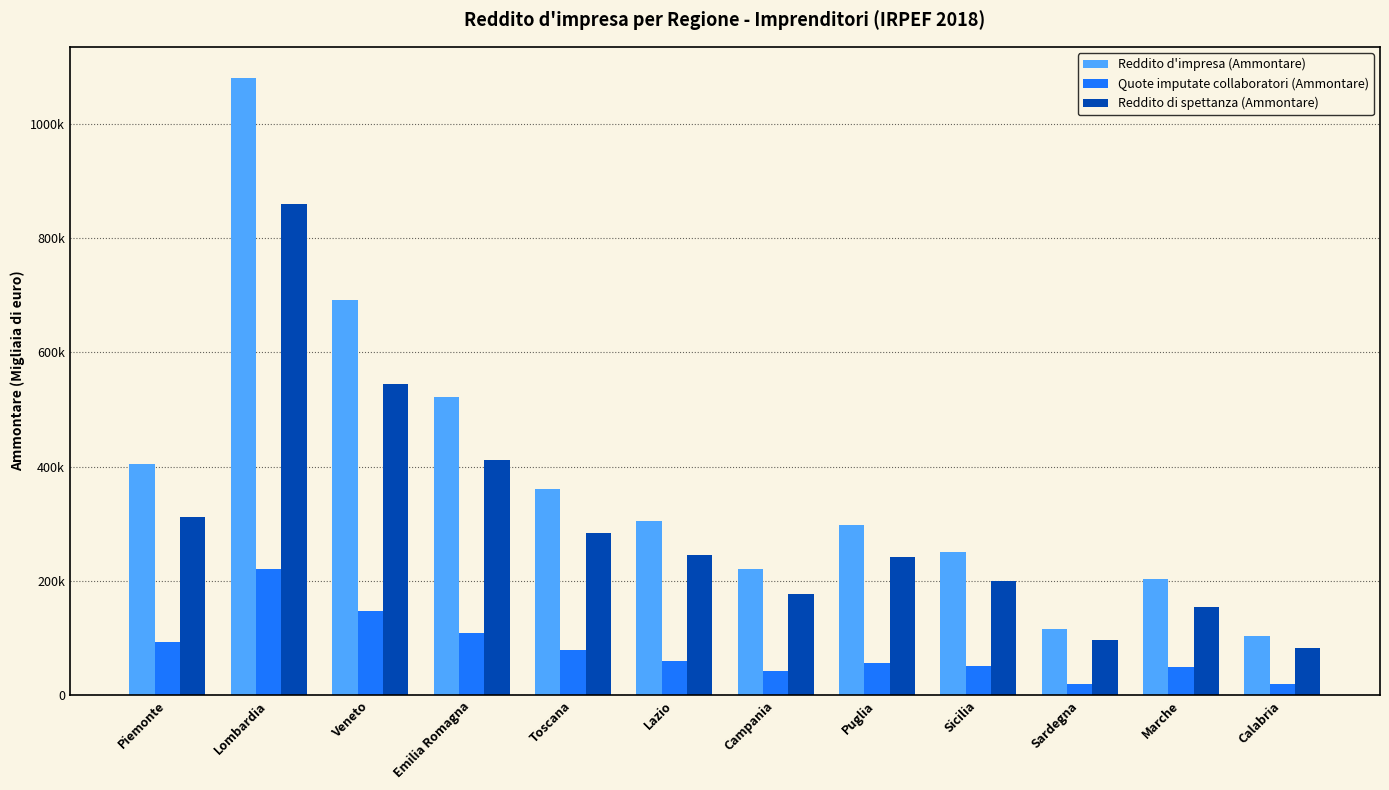

Rank the series by their average value, from lowest to highest.

Quote imputate collaboratori (Ammontare), Reddito di spettanza (Ammontare), Reddito d'impresa (Ammontare)